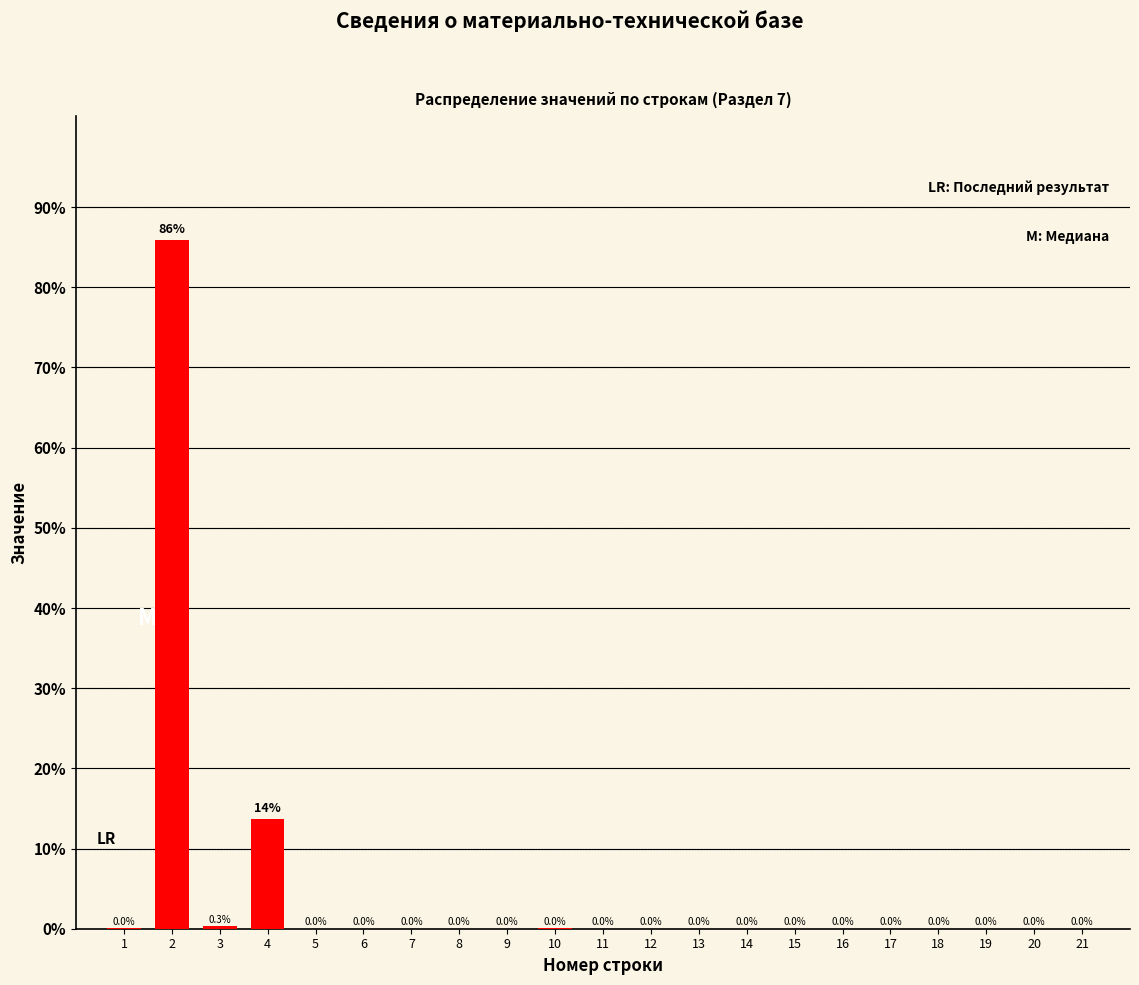

Between 4 and 17, which is larger?

4